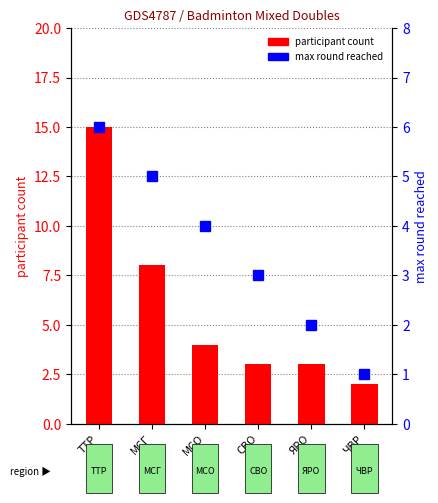

Reading left to right, extract all data points from this chart.

participant count: ТТР=15	МСГ=8	МСО=4	СВО=3	ЯРО=3	ЧВР=2
max round reached: ТТР=6	МСГ=5	МСО=4	СВО=3	ЯРО=2	ЧВР=1